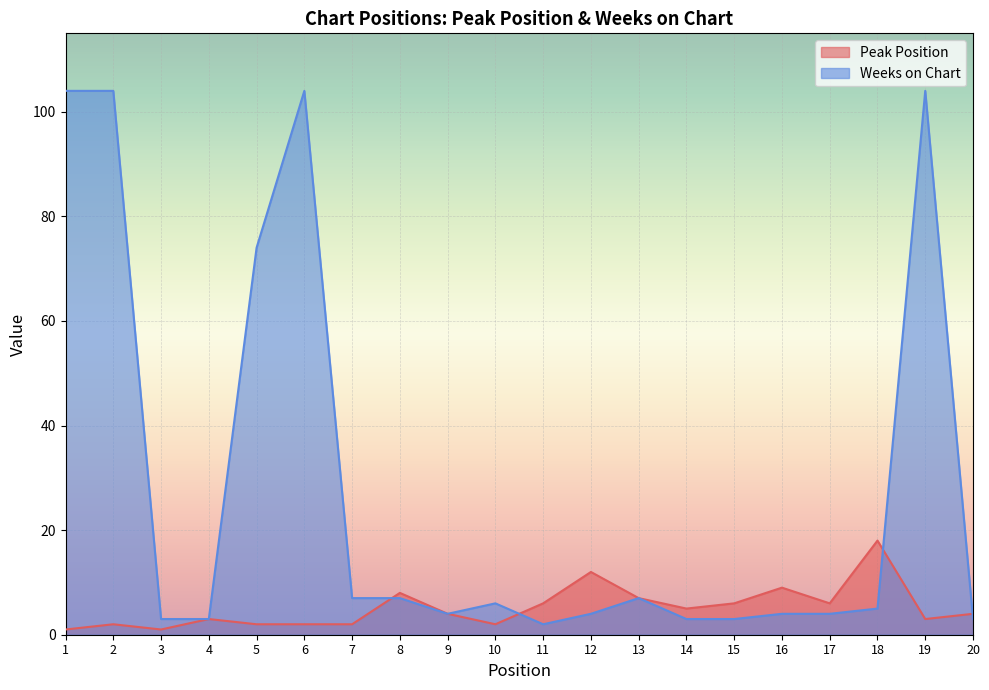

At which label is Weeks on Chart closest to 53?

5